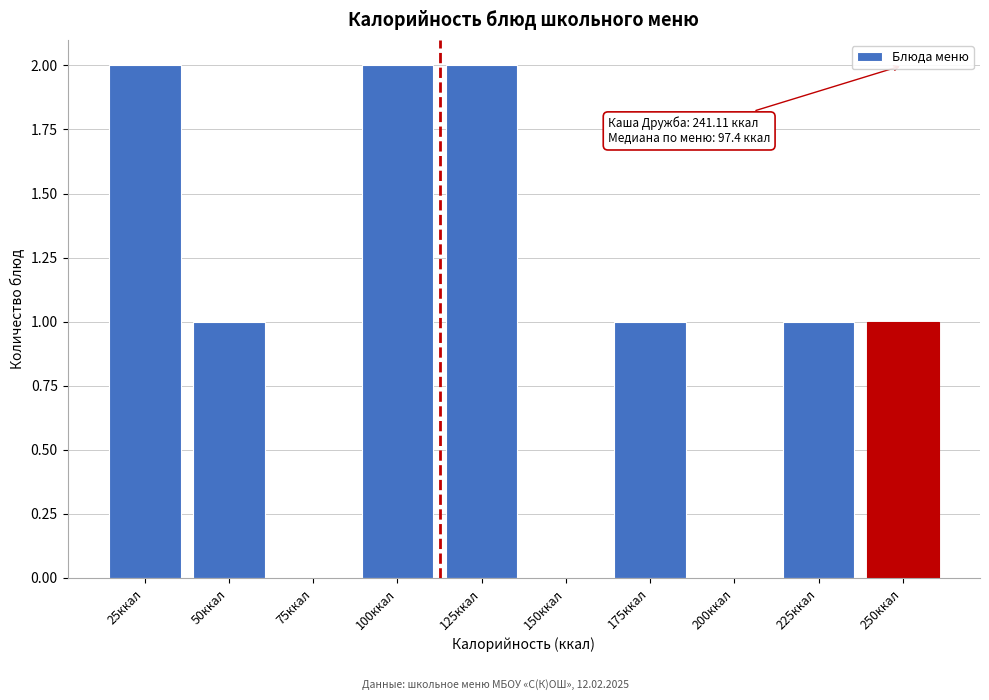

Reading left to right, what are all the values shown in this chart?

25ккал=2	50ккал=1	75ккал=0	100ккал=2	125ккал=2	150ккал=0	175ккал=1	200ккал=0	225ккал=1	250ккал=1